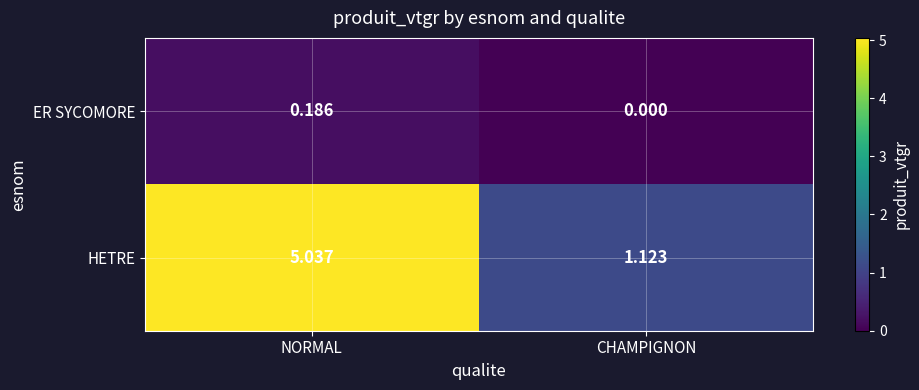

Is the value of ER SYCOMORE at NORMAL greater than the value of HETRE at NORMAL?

No